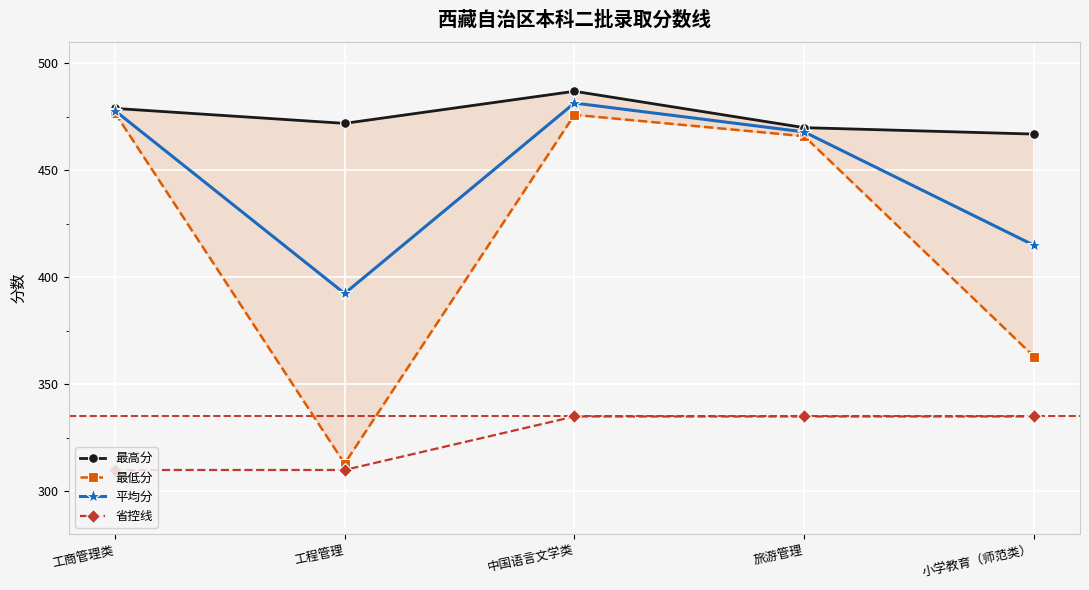

Is this an area chart (filled region under the line)?

No